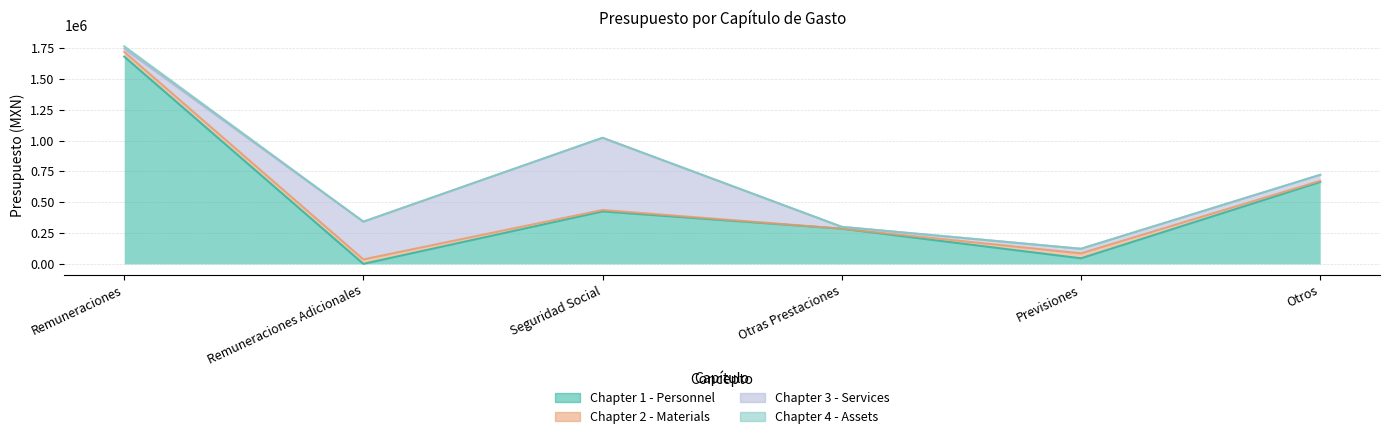

Which category has the highest value in the Chapter 2 - Materials series?

Previsiones